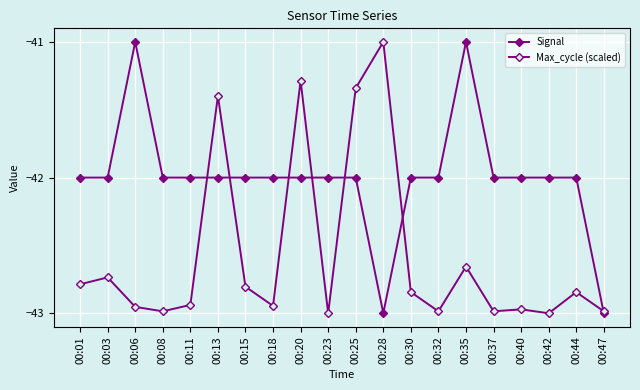

At which category is the sum across all series the highest?

00:20